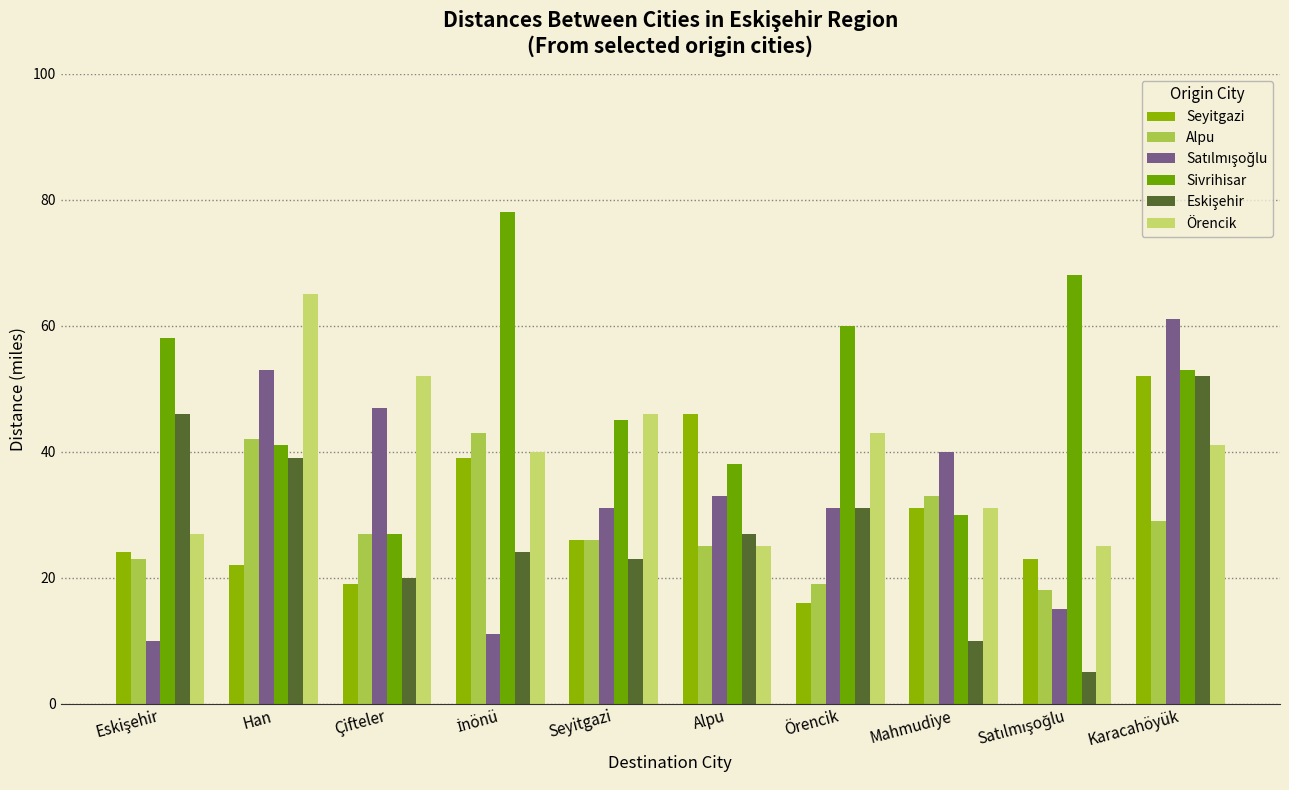

At which category is the sum across all series the highest?

Karacahöyük